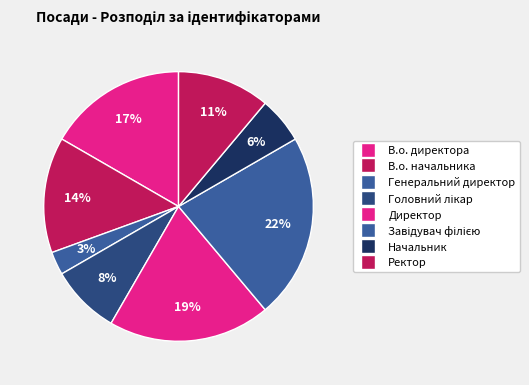

Rank the categories by value from lowest to highest.

Генеральний директор, Начальник, Головний лікар, Ректор, В.о. начальника, В.о. директора, Директор, Завідувач філією